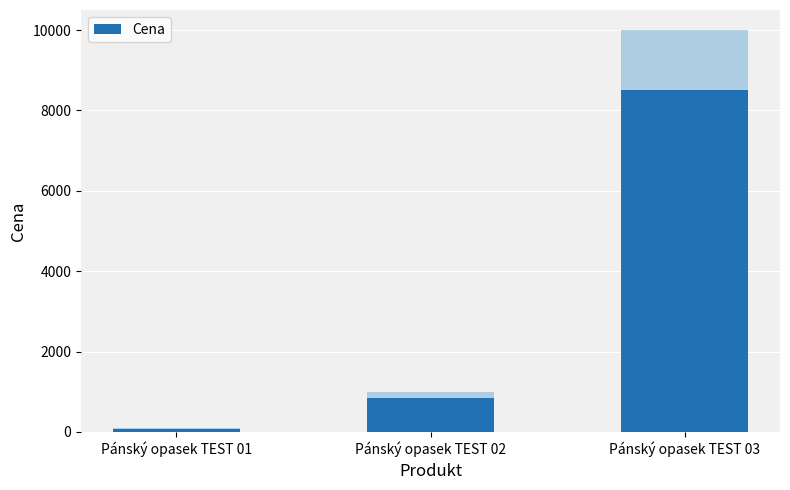

What is the difference between the maximum and second lowest values?

7650